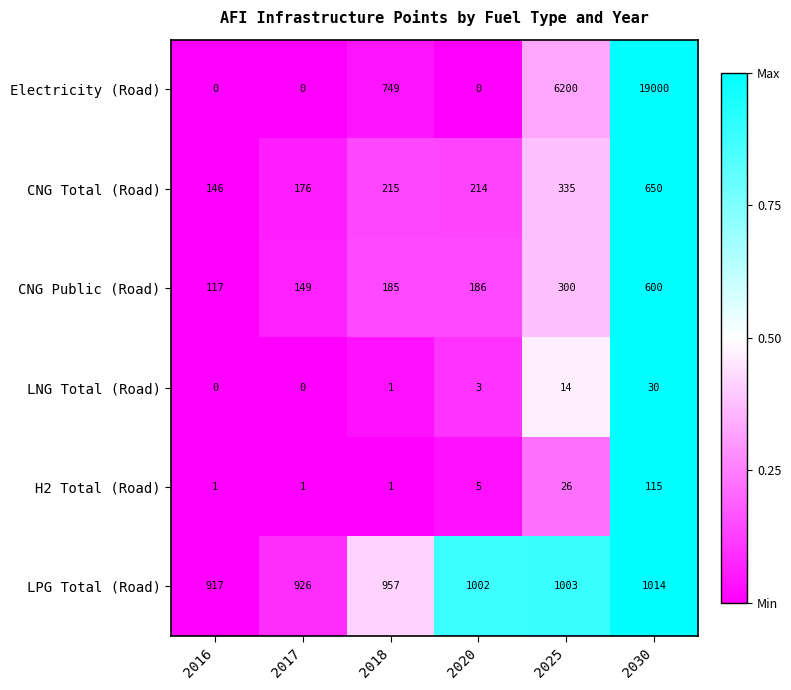

What value does the LPG Total (Road) series have at 2020, to the nearest 10?

1000